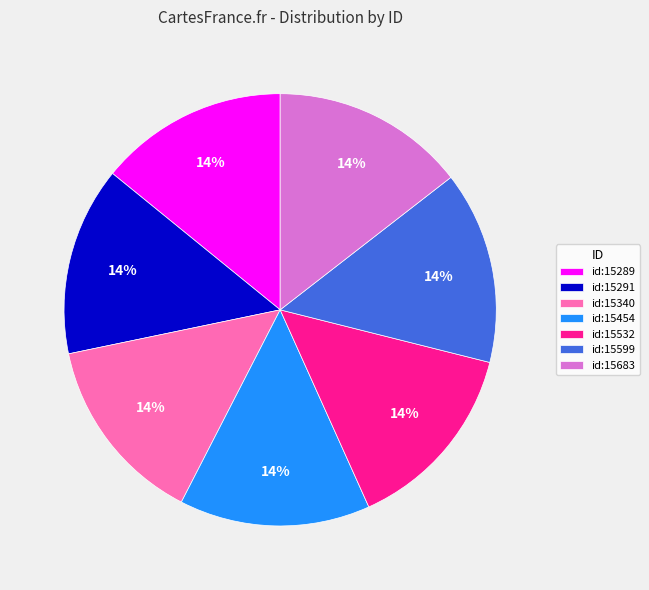

Is it true that id:15599 is 4% of the pie?

False